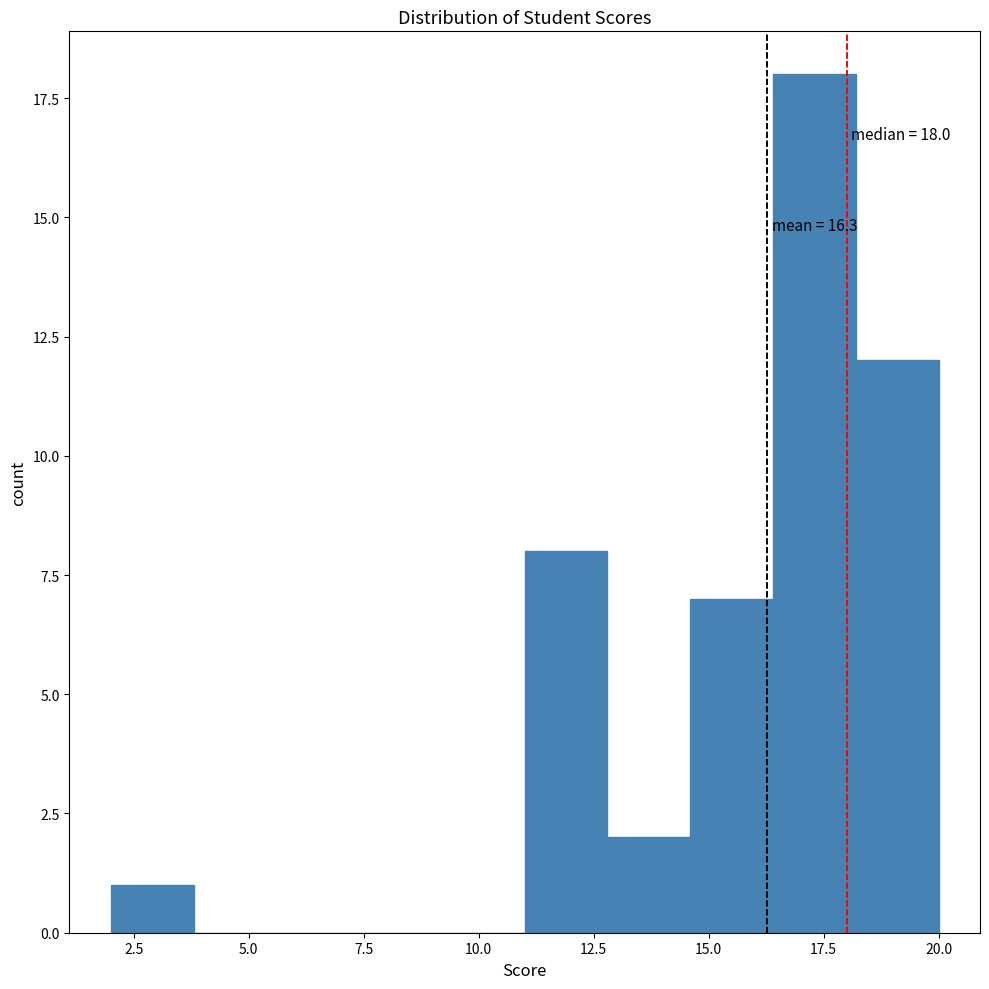

Around what value on the x-axis is the tallest bar? Give the approximate position of its centre, as read against the axis.

17.5